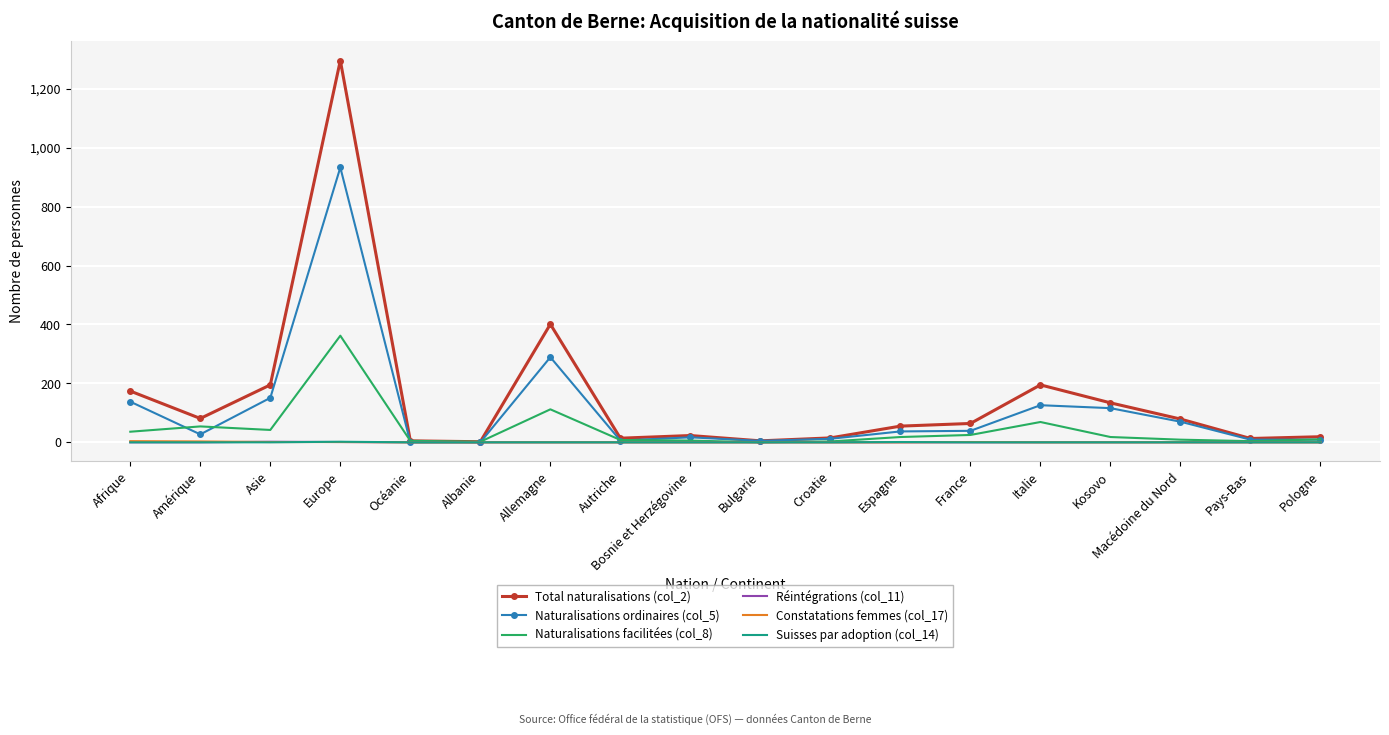

At which label does Naturalisations facilitées (col_8) reach its peak?

Europe